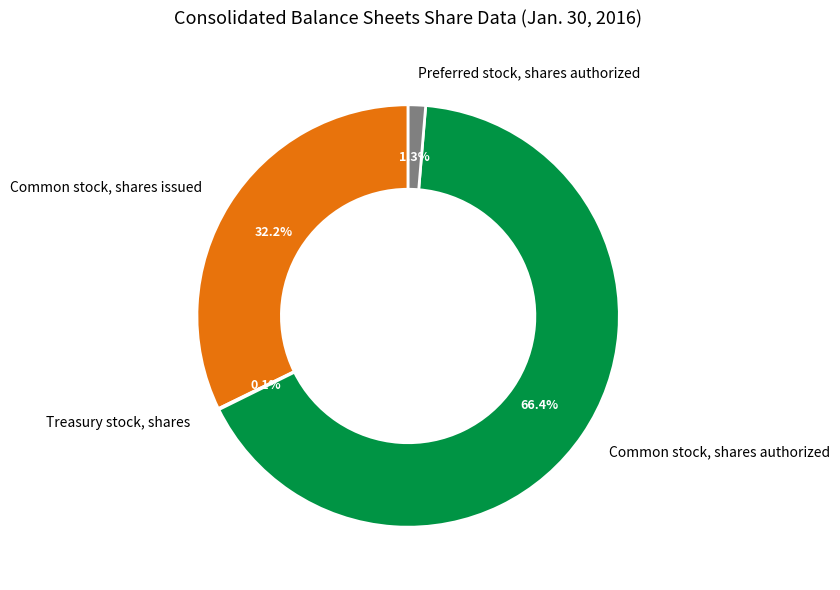

To the nearest percent, what portion does Preferred stock, shares authorized represent?

1%